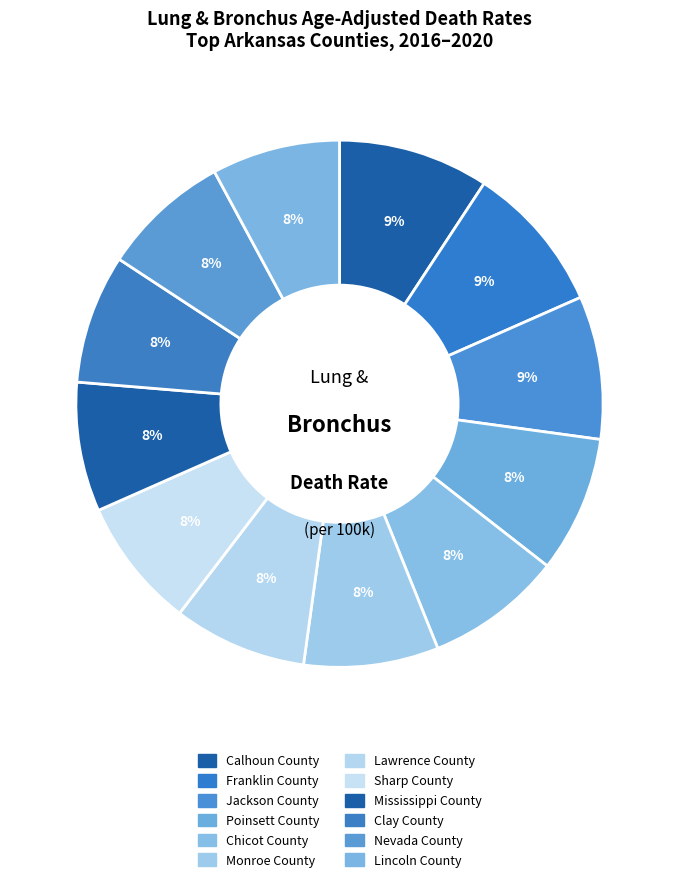

What is the change in value from Jackson County to Chicot County?

-3.5